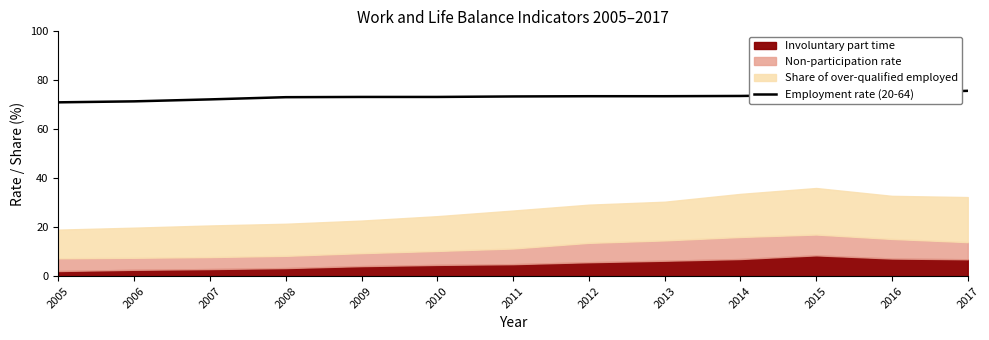

Rank the categories by value from lowest to highest.

2005, 2006, 2007, 2008, 2009, 2010, 2011, 2012, 2013, 2014, 2015, 2016, 2017